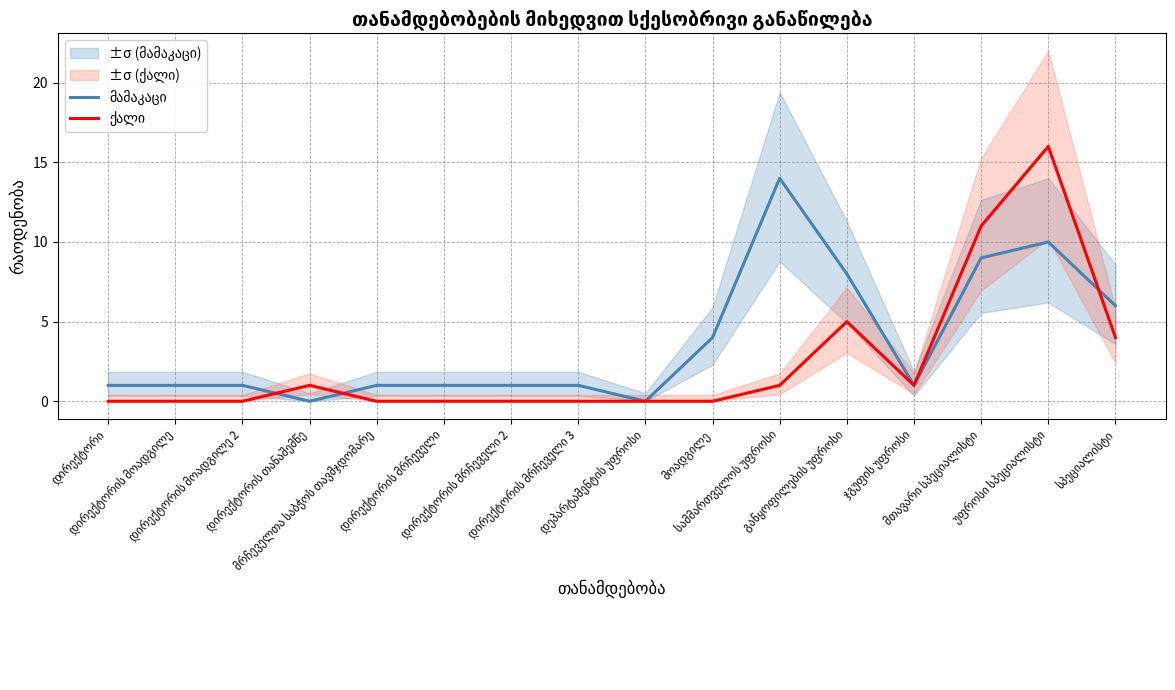

What are all the series names shown in the legend?

მამაკაცი, ქალი